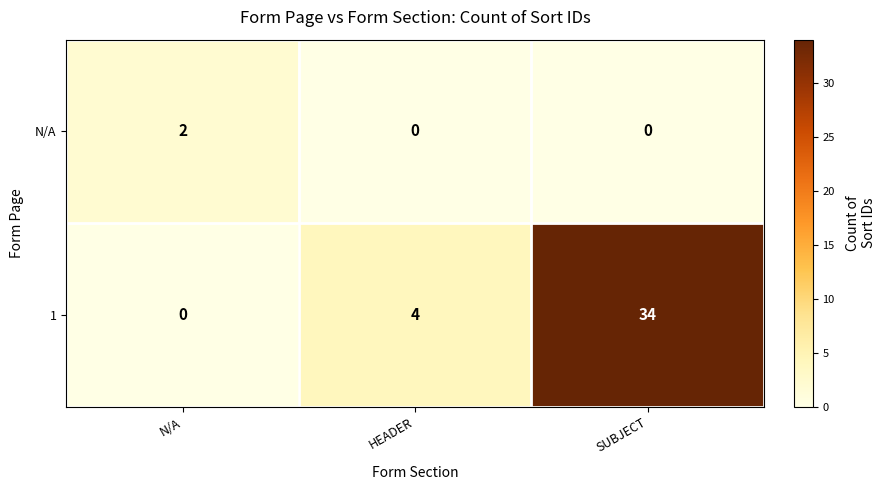

Which series changed the most between HEADER and SUBJECT?

1